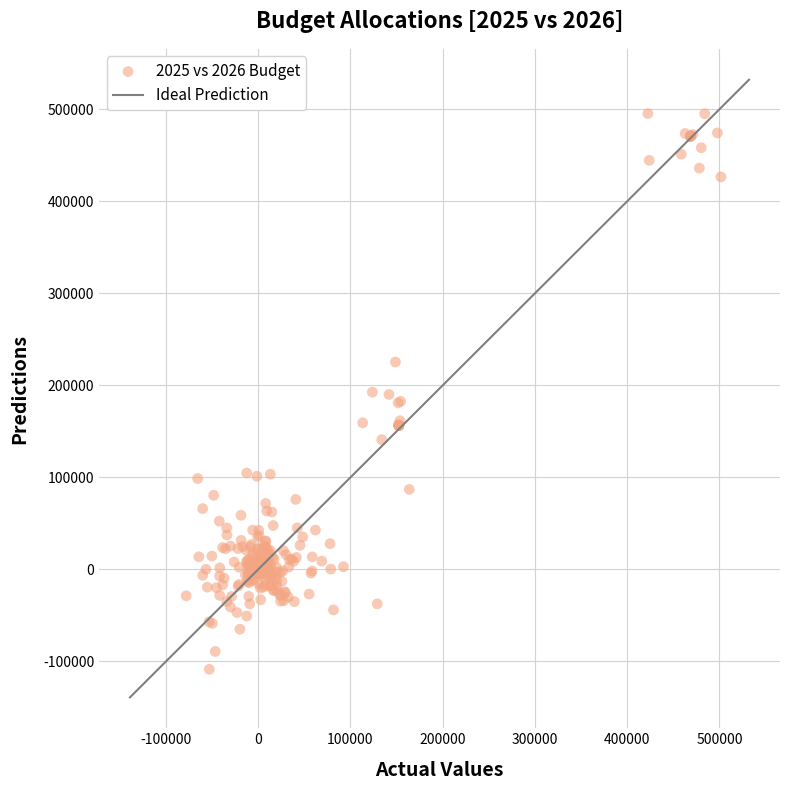

What is the range of X values (max minus min)?

579760.6